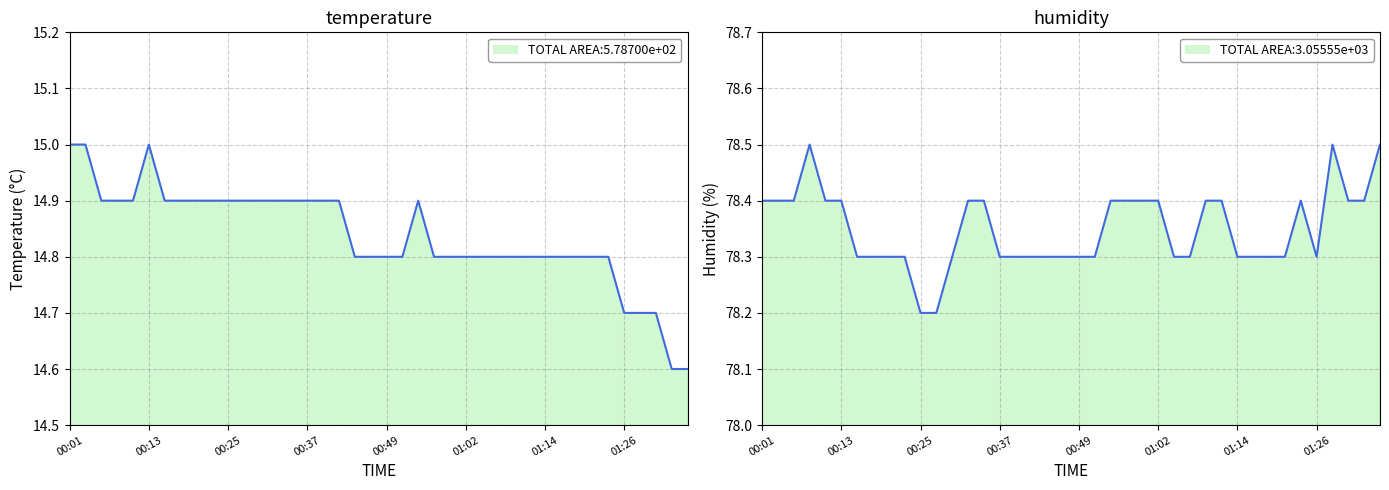

Between 00:49 and 01:21, which series saw the biggest shift?

temperature